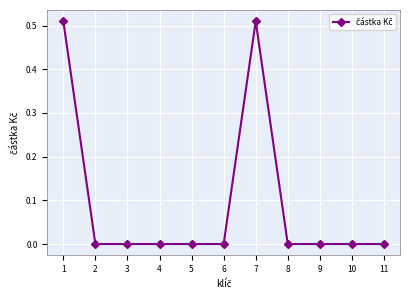

How many categories are shown in the chart?

11